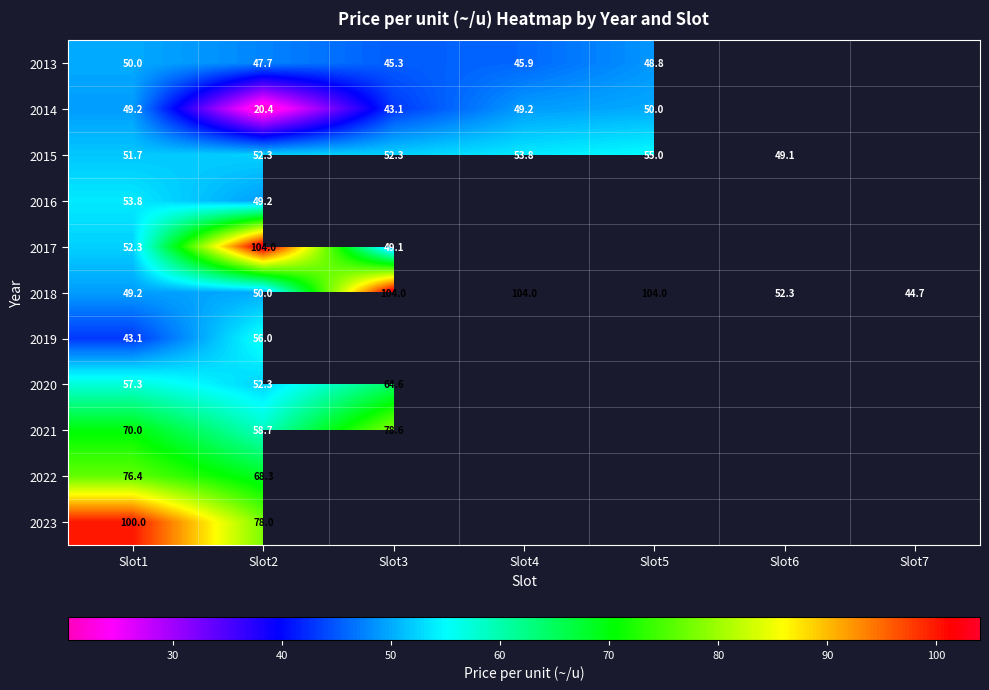

At how many categories does at least one series exceed 91?

5